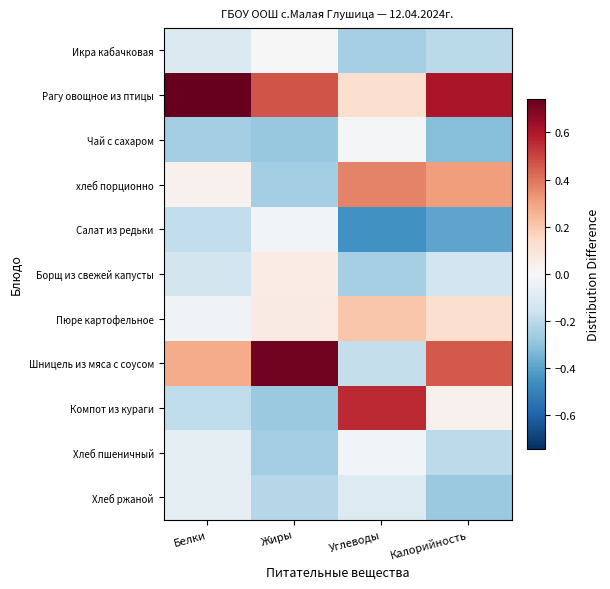

Which series has the largest total across all categories?

Рагу овощное из птицы